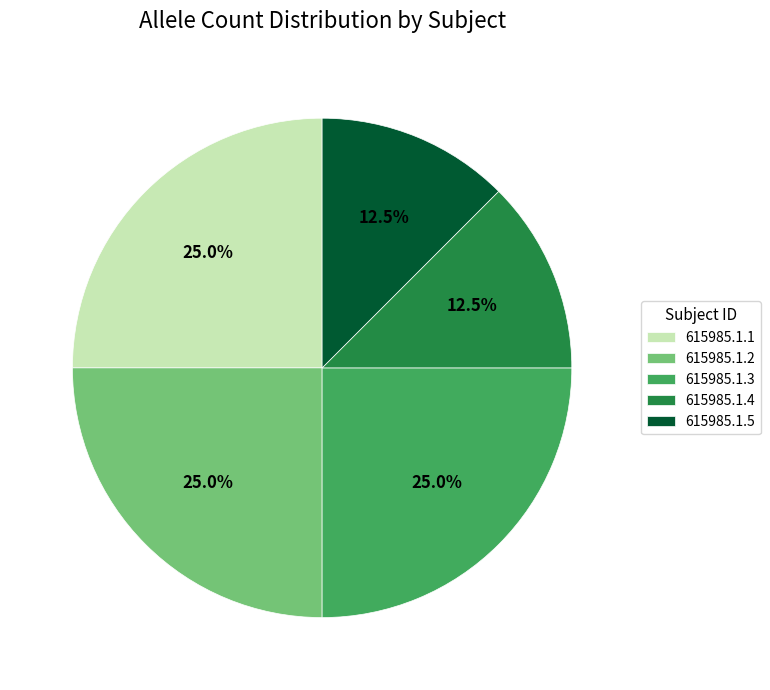

Approximately how many times larger is the value at 615985.1.2 compared to 615985.1.5?

2.0